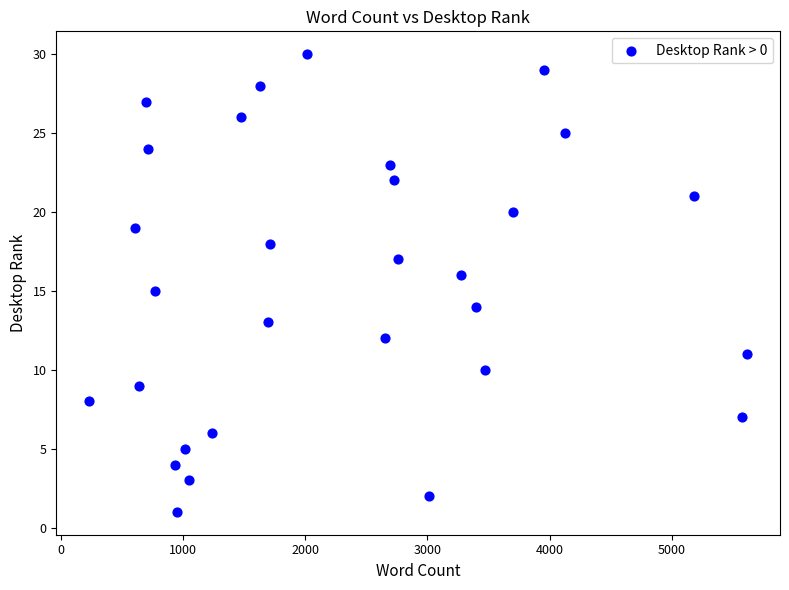

What is the range of X values (max minus min)?

5385